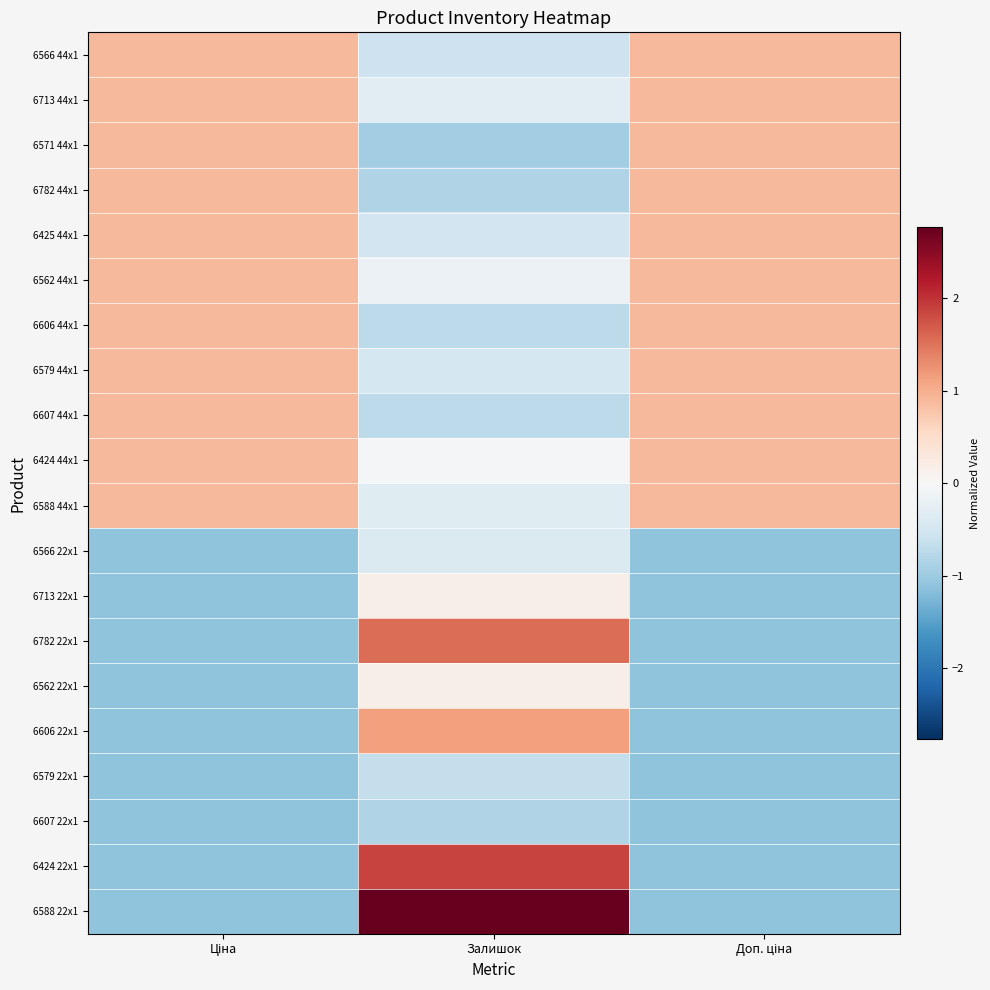

Count the number of data series in this chart.

20